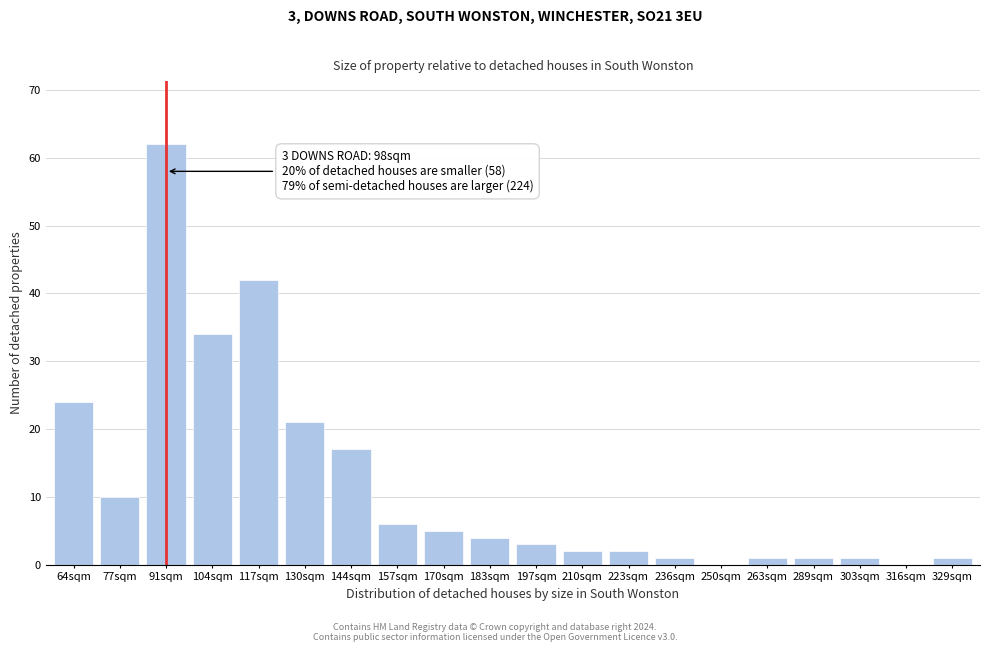

Reading left to right, what are all the values shown in this chart?

64sqm=24	77sqm=10	91sqm=62	104sqm=34	117sqm=42	130sqm=21	144sqm=17	157sqm=6	170sqm=5	183sqm=4	197sqm=3	210sqm=2	223sqm=2	236sqm=1	250sqm=0	263sqm=1	289sqm=1	303sqm=1	316sqm=0	329sqm=1